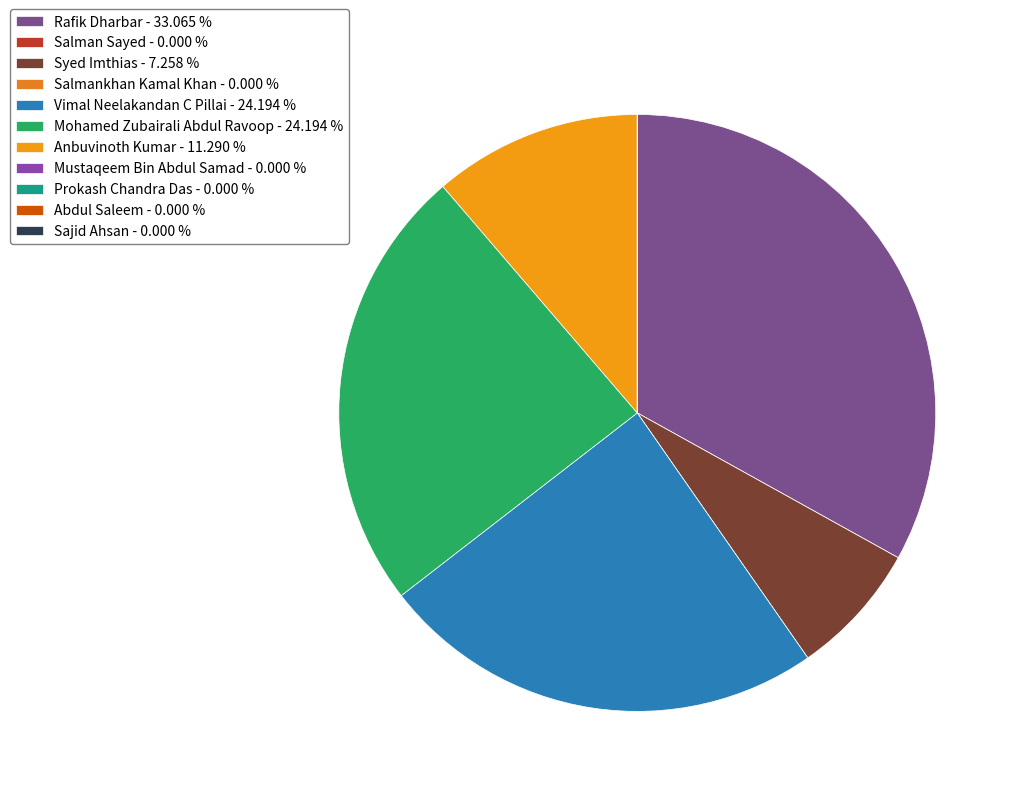

To the nearest percent, what is the average slice percentage?

9%